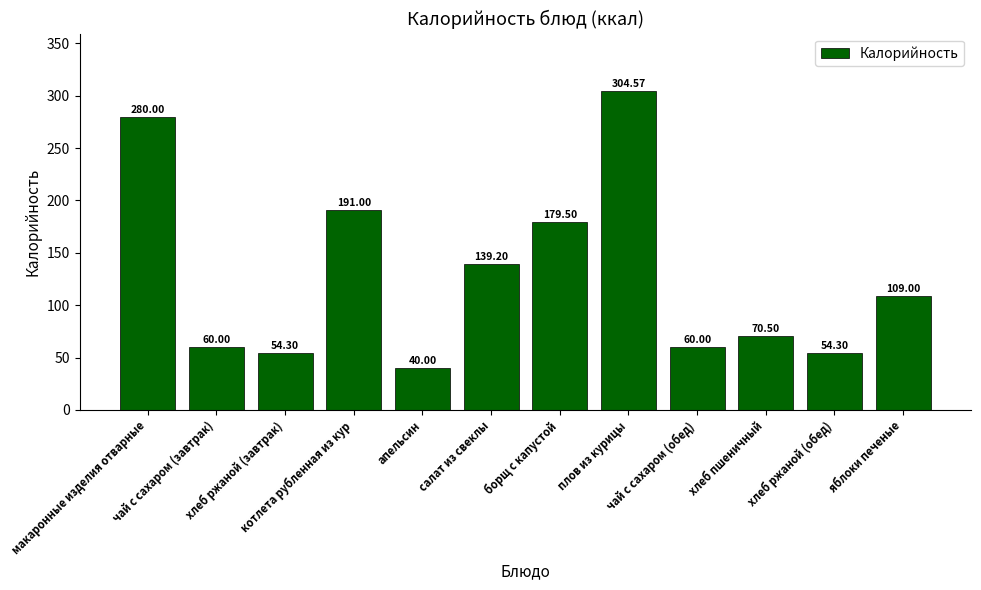

True or false: the data shows 191.0 at котлета рубленная из кур.

True